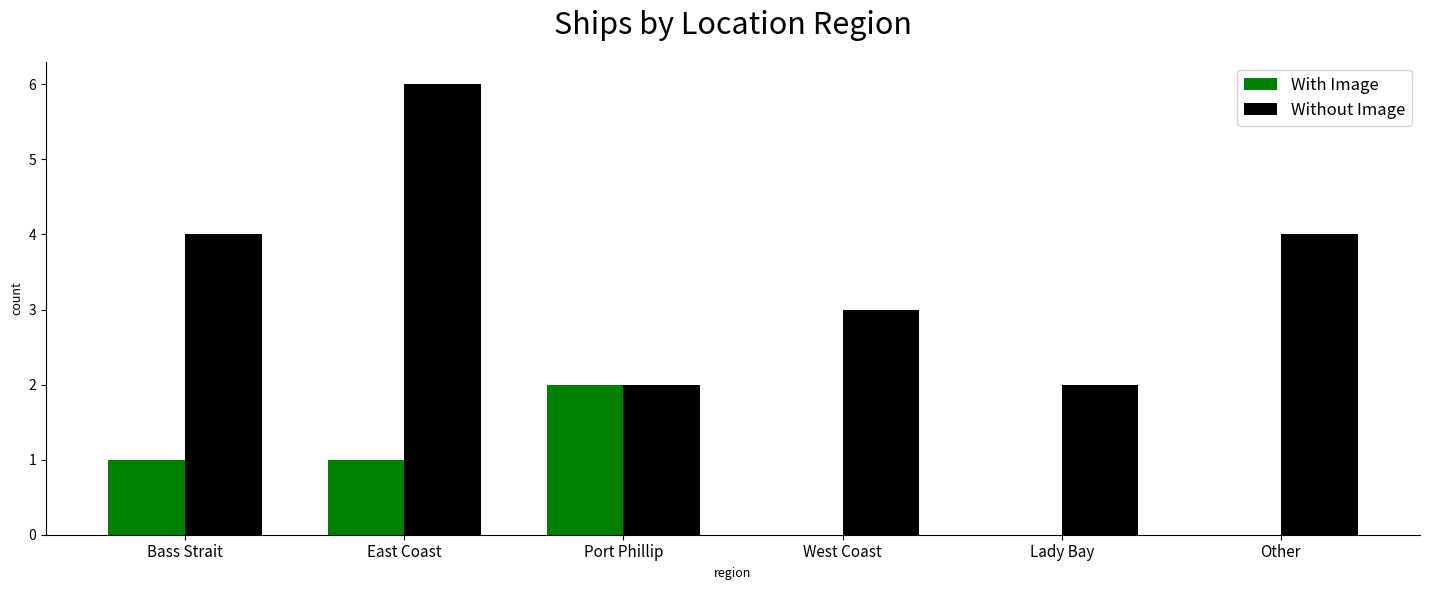

What is the sum of all Without Image values?

21